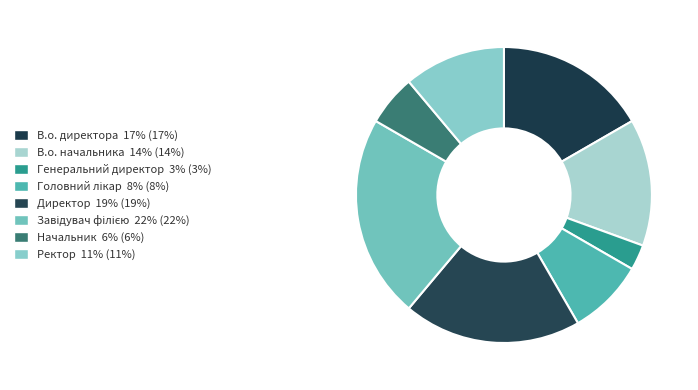

What is the largest slice in the pie chart?

Завідувач філією